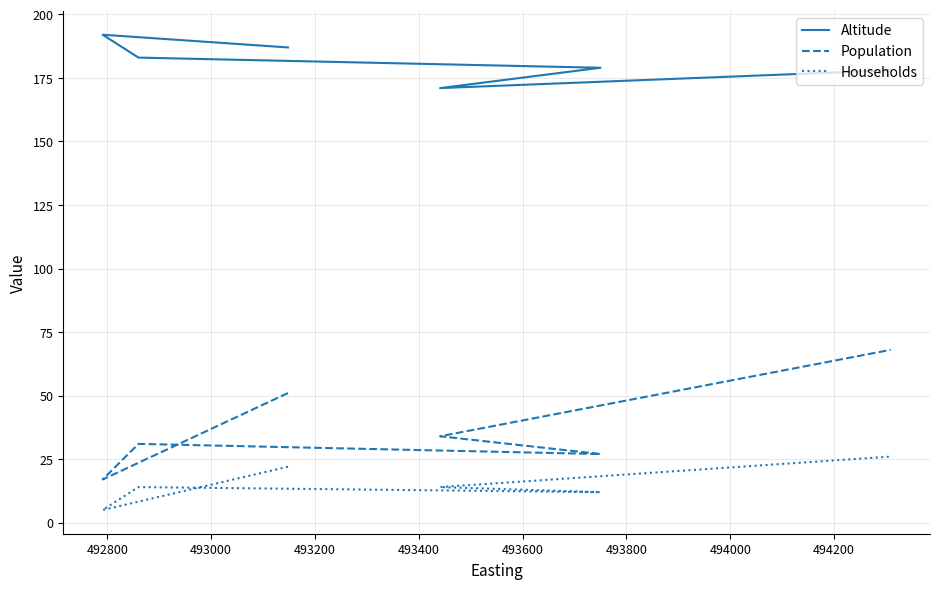

True or false: Households and Population cross at least once.

False